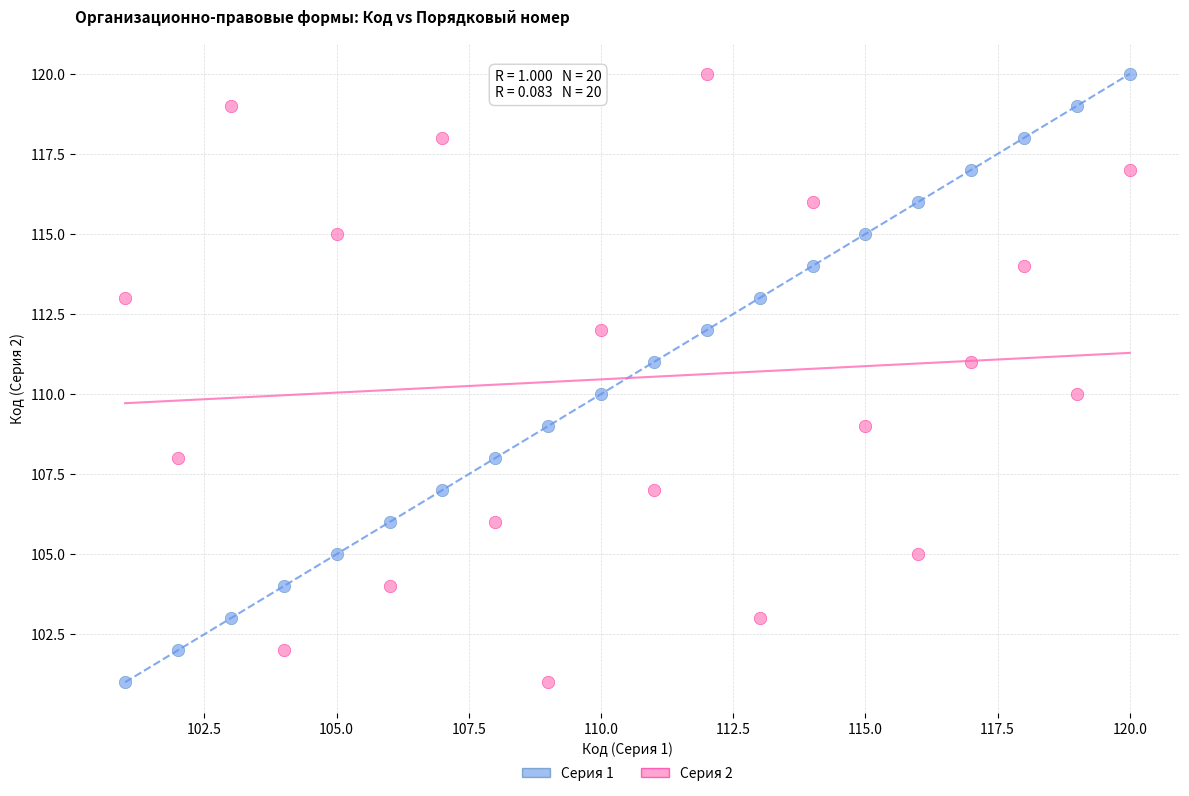

Across all data points, what is the range of Y values (max minus min)?

19